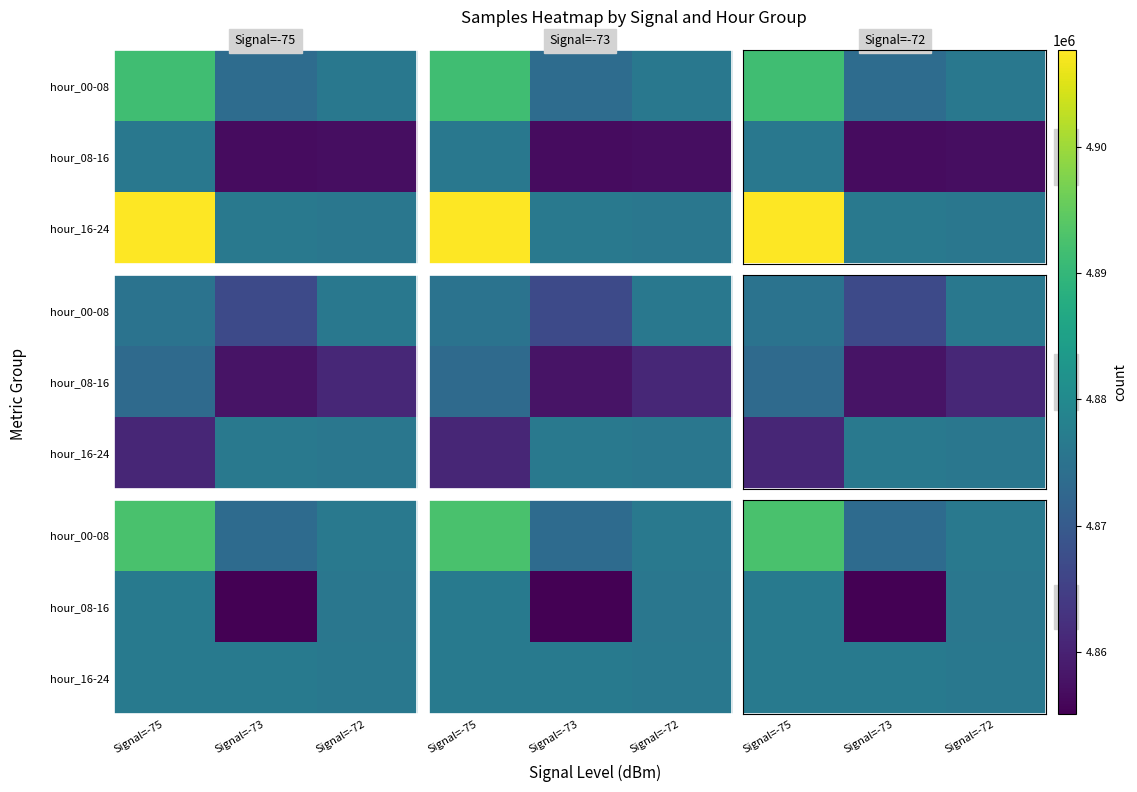

The value of hour_16-24 at Signal=-75 is 1558174. True or false?

False